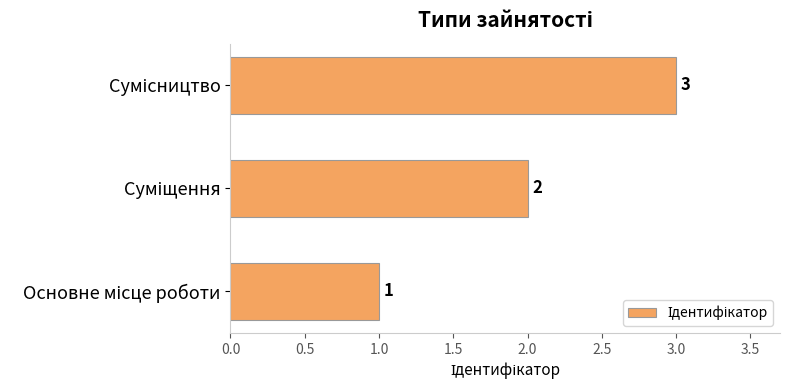

What is the sum of all values?

6